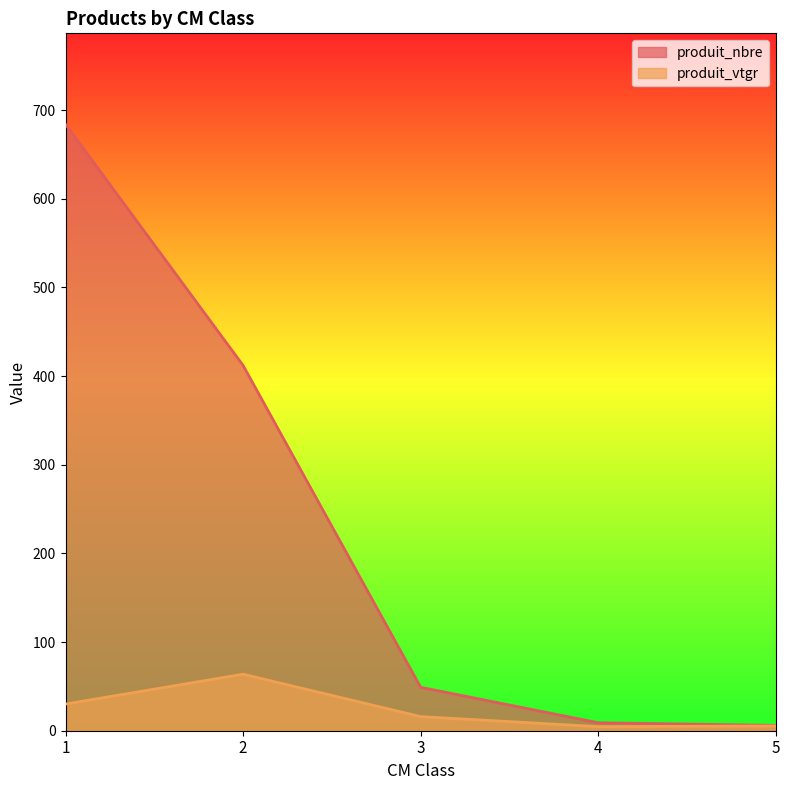

Which has a higher value, 3 or 5?

3